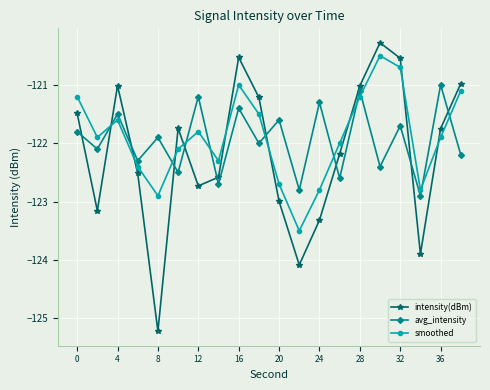

What is the value of the smoothed point at the 15th from the left?

-121.2